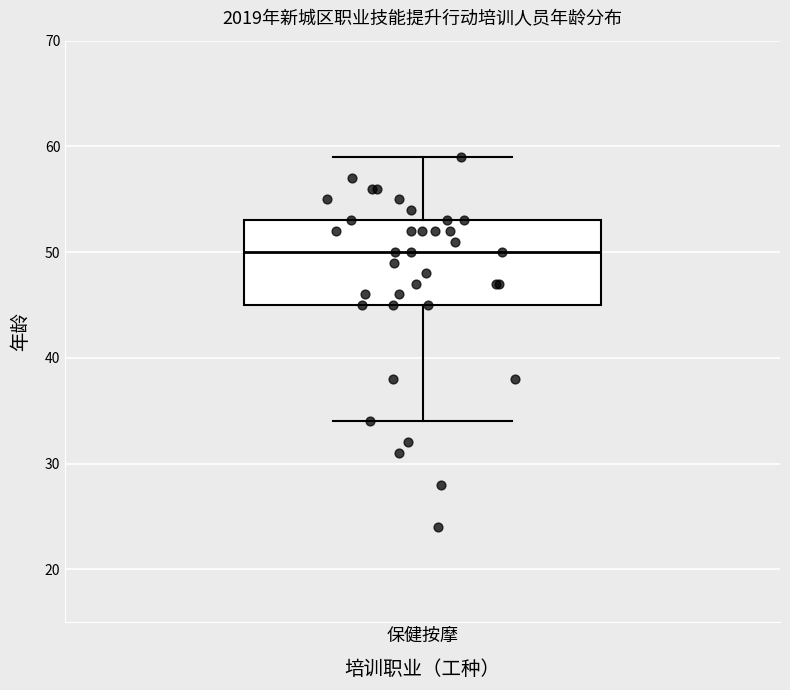

Transcribe this box plot: give where the median line is, the range the box spans, and where the two whiskers end, as read against the y-axis. The values are not printed on the chart, so give them approximately, as read against the axis.

median 50, box 45 to 53, whiskers 34 to 59